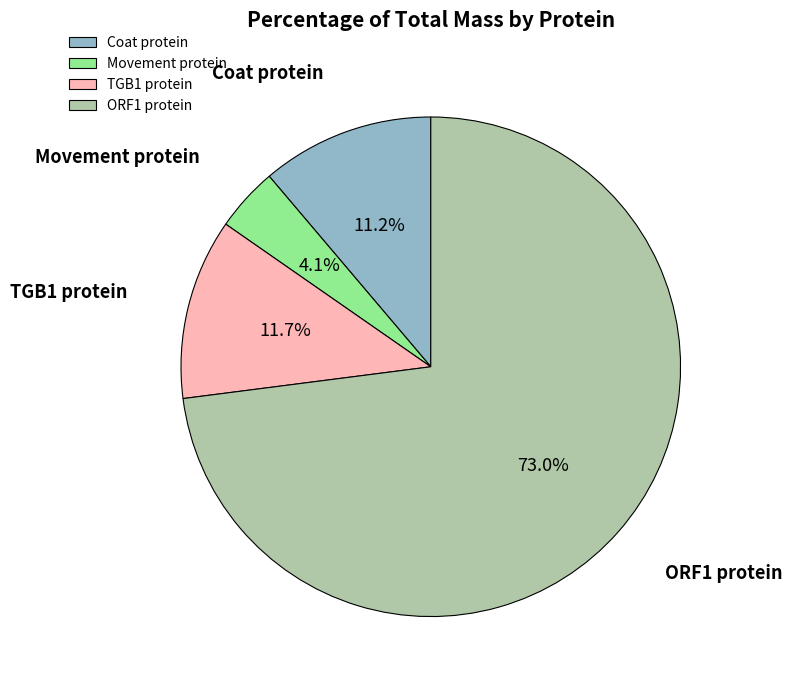

What percentage is NOT represented by Movement protein?

95.9%